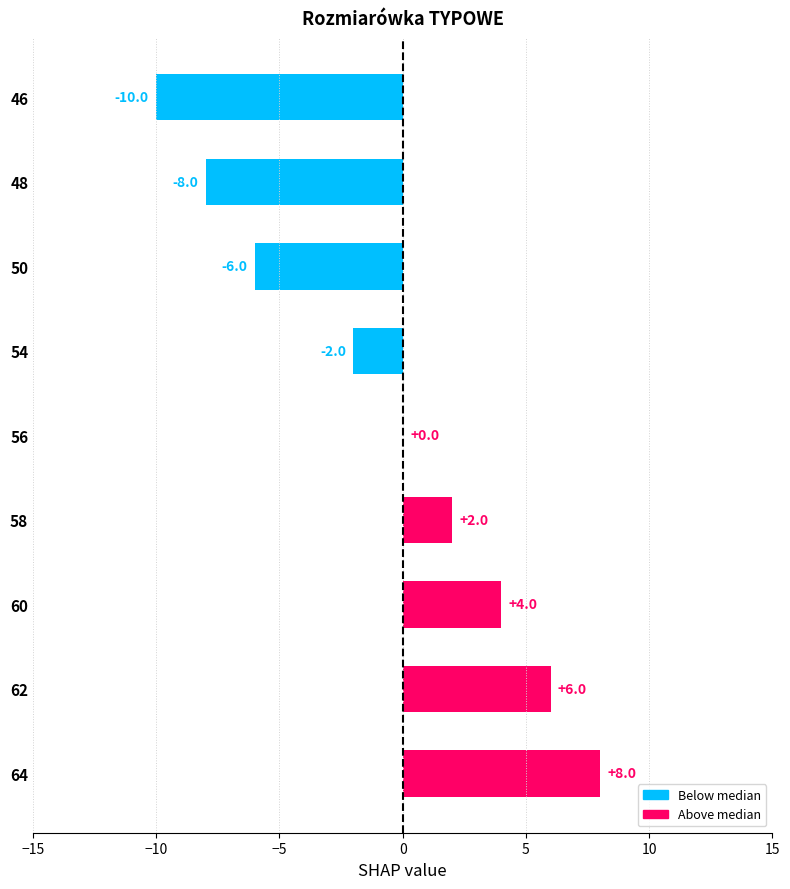

Reading bottom to top, list all the values displayed in this chart.

64=8	62=6	60=4	58=2	56=0	54=-2	50=-6	48=-8	46=-10